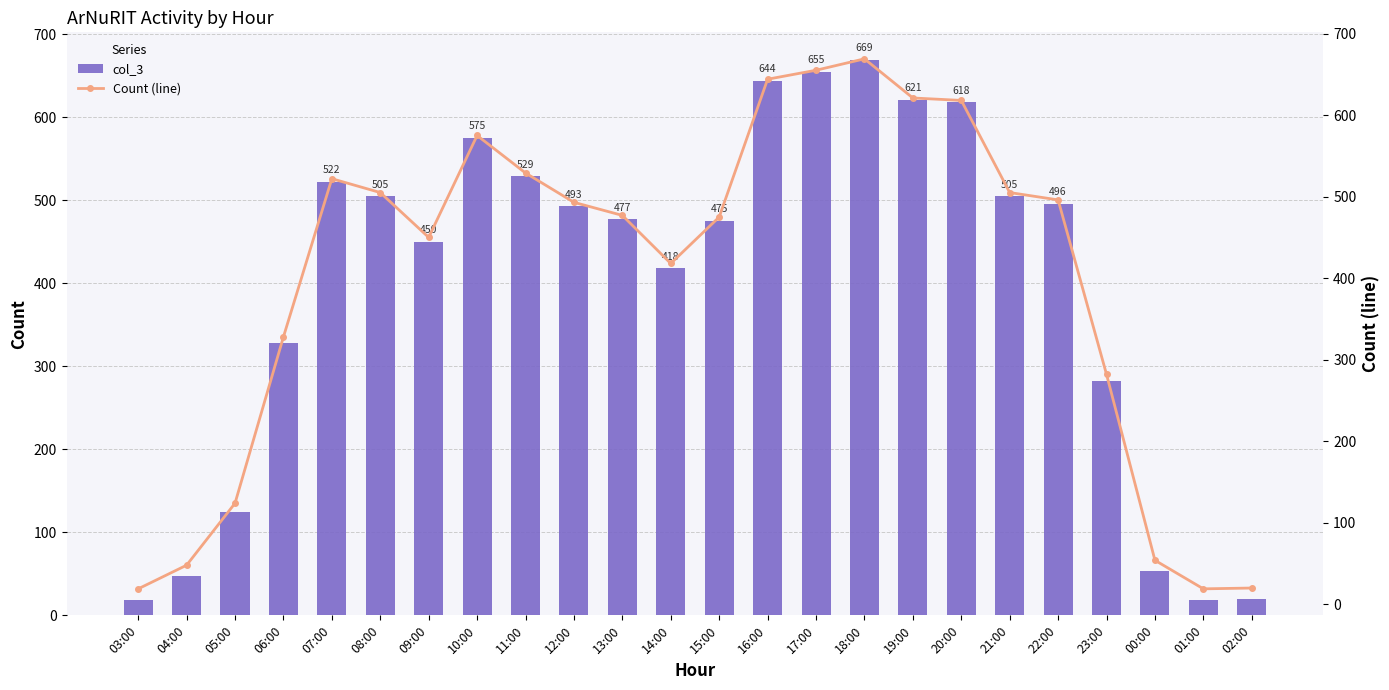

How many categories are shown in the chart?

24